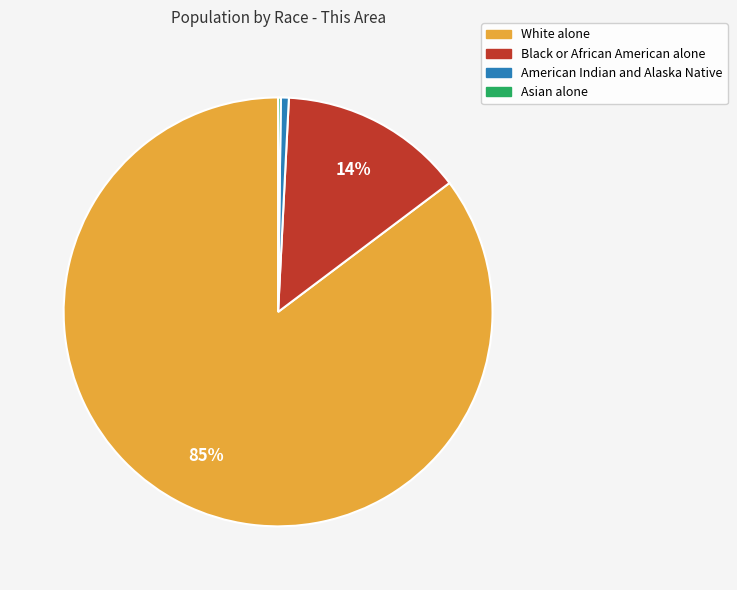

The Black or African American alone slice represents 14% of the pie. True or false?

True